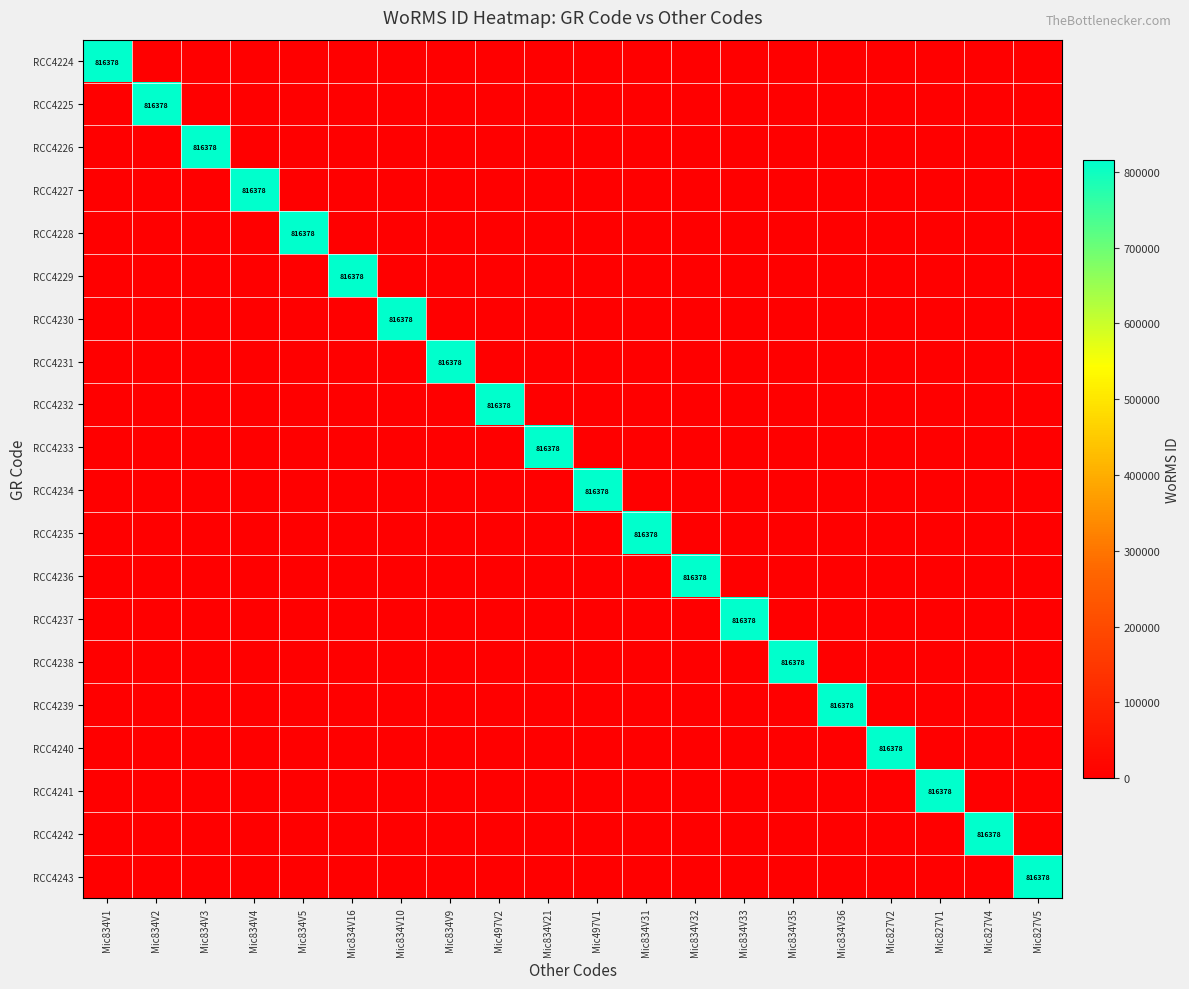

Is it true that RCC4224 equals -480403 at Mic827V4?

False